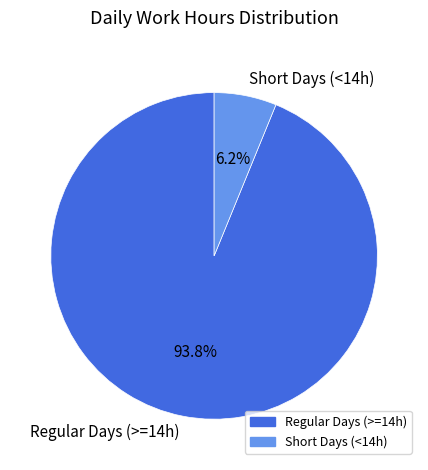

Rank the categories by value from lowest to highest.

Short Days (<14h), Regular Days (>=14h)